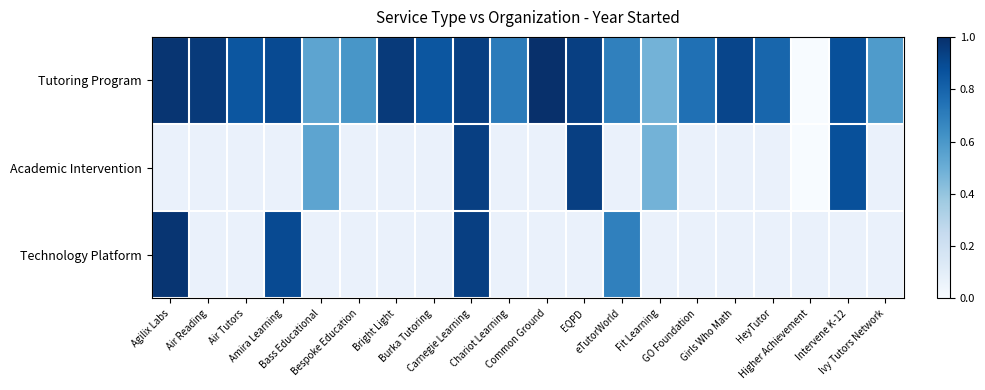

At which label does Tutoring Program reach its peak?

Common Ground